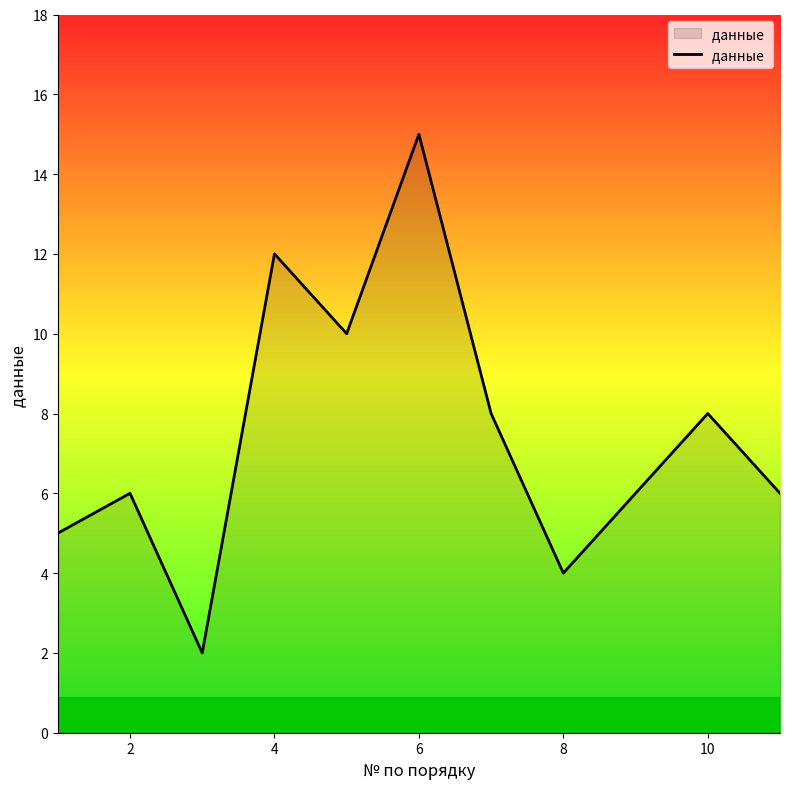

What is the difference between the maximum and minimum values?

13